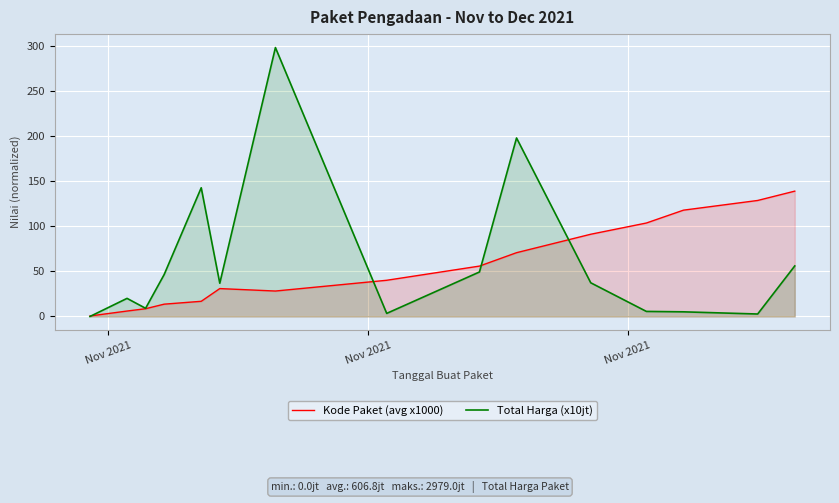

Which series has the largest range (max minus min)?

Total Harga (x10jt)